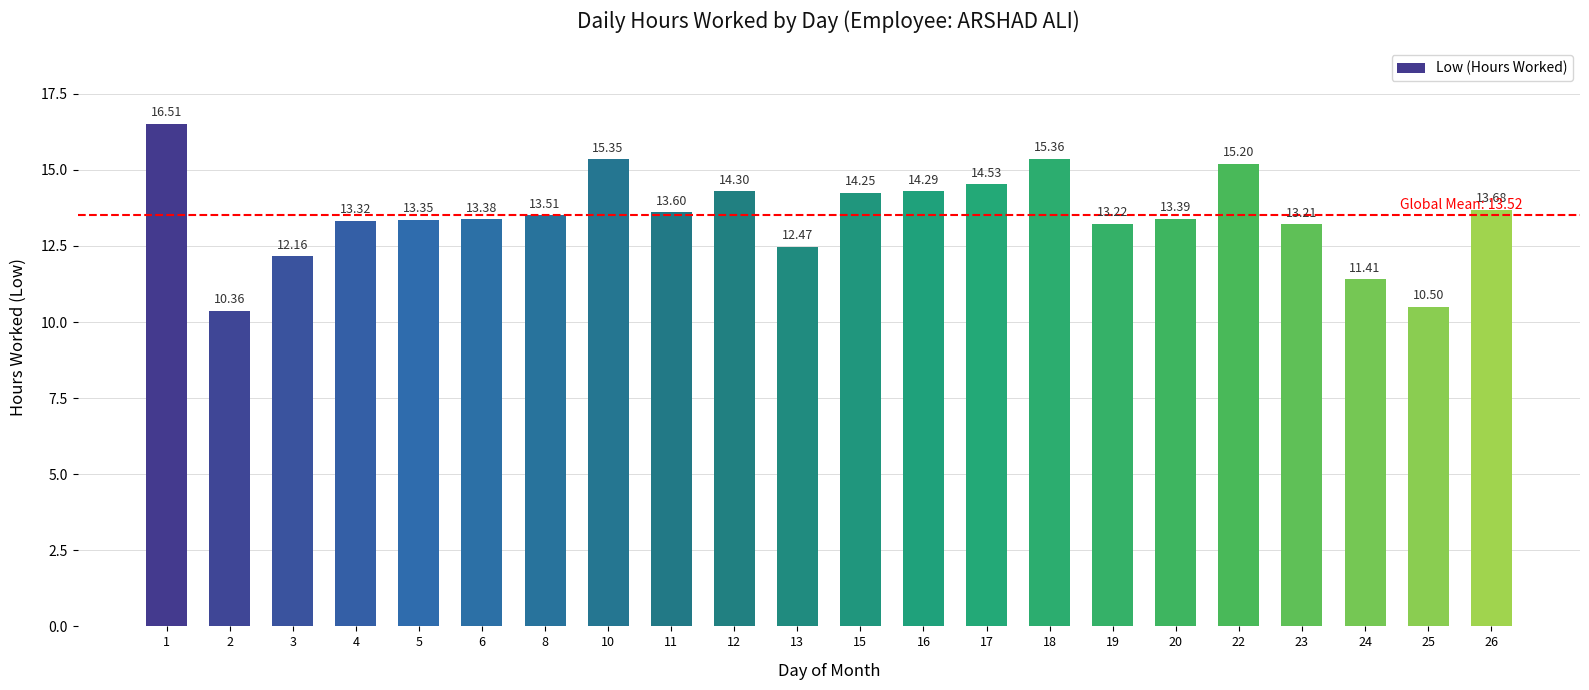

What is the difference between the values at 17 and 11?

0.9